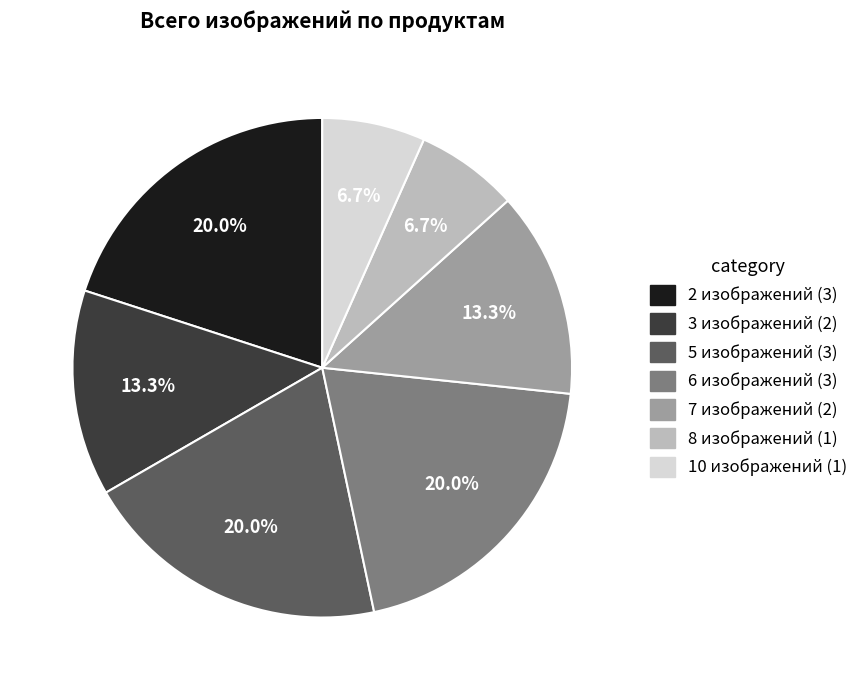

Is there any slice that represents more than half of the pie?

No